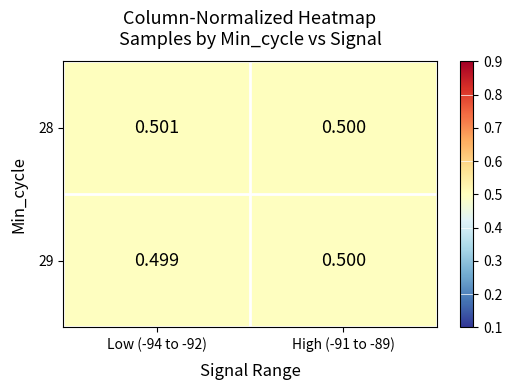

Is the value of 29 at High (-91 to -89) greater than the value of 28 at Low (-94 to -92)?

No